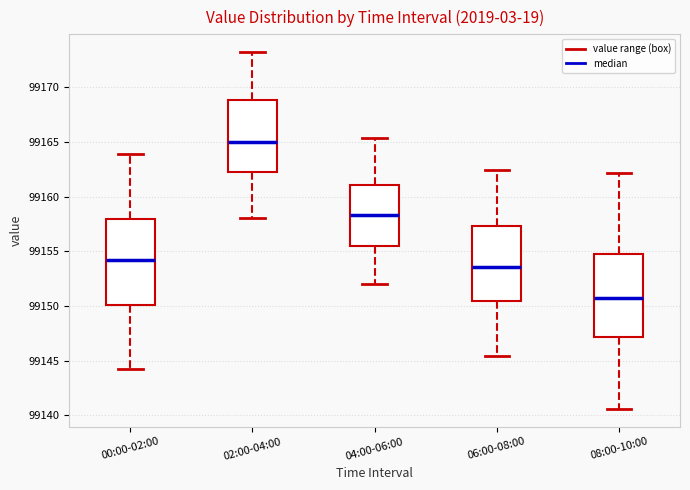

Which box has the lowest median line?

08:00-10:00